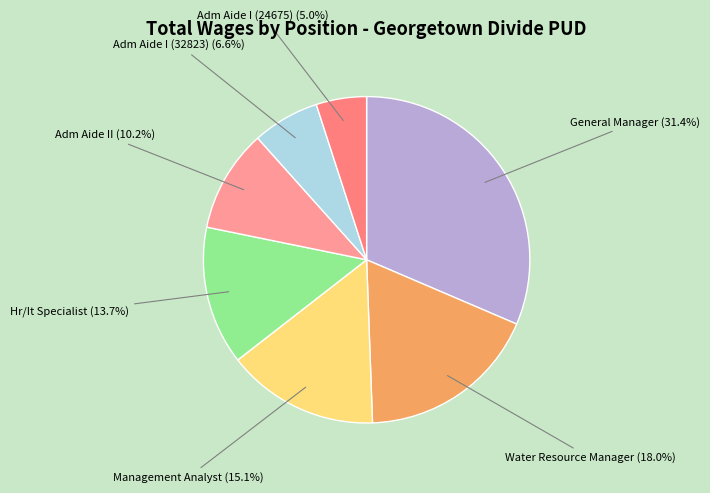

Is it true that General Manager is 43% of the pie?

False